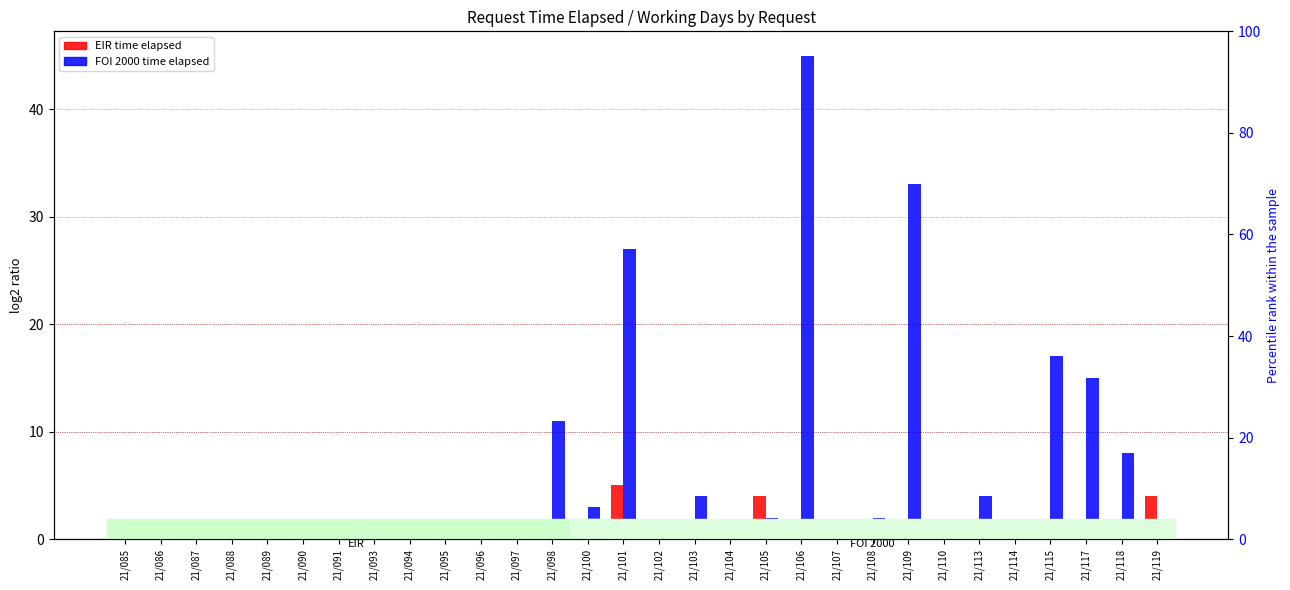

Which series has the largest total across all categories?

FOI 2000